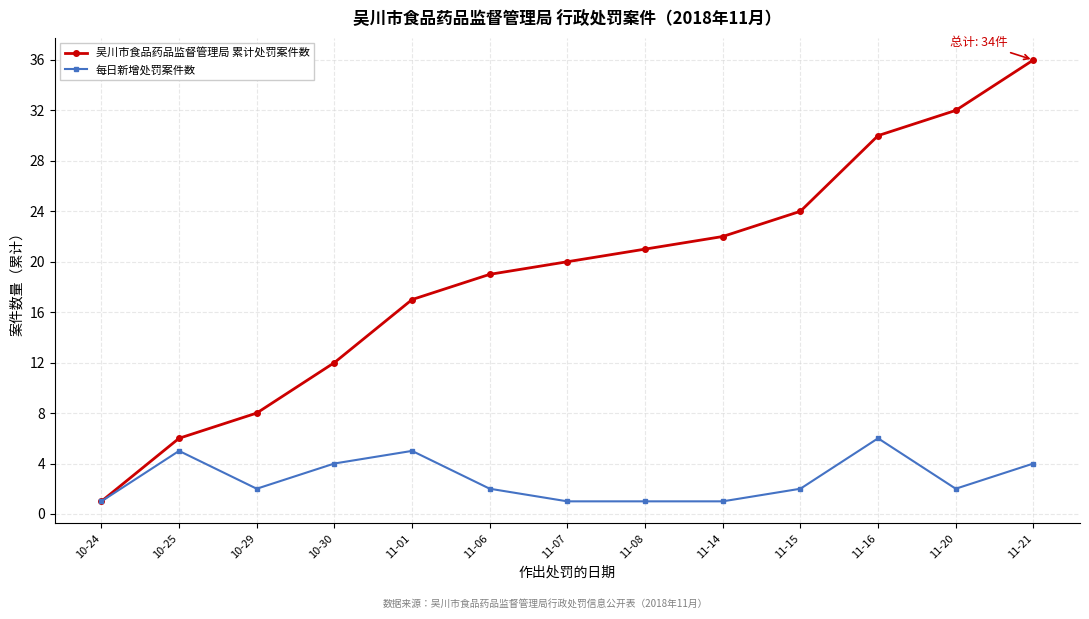

True or false: 每日新增处罚案件数 has more than 0 points higher than both neighbors.

True